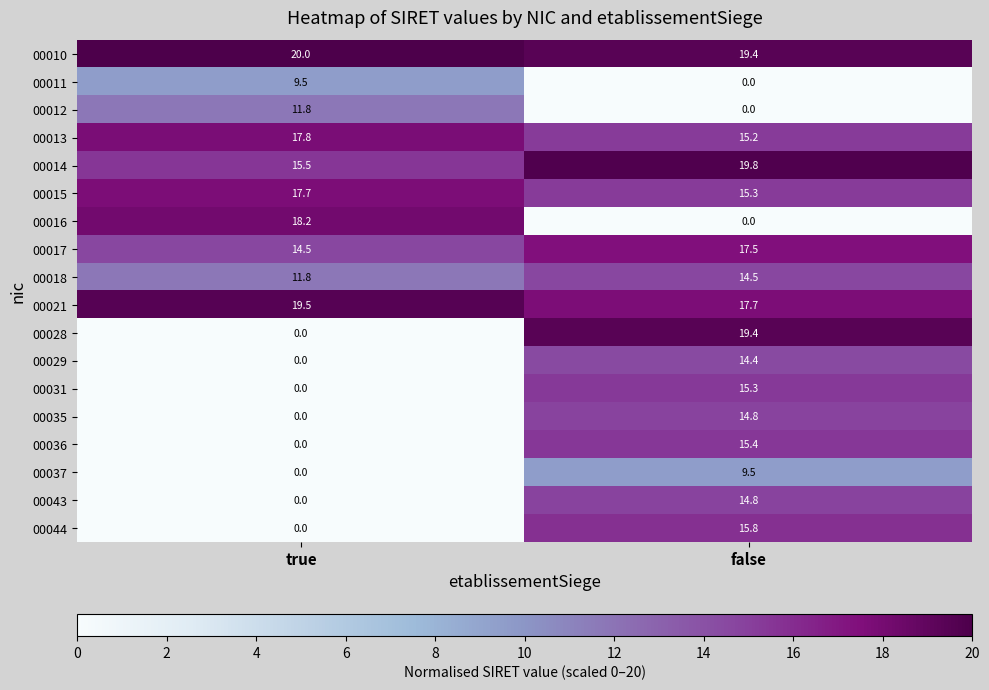

Where does the 00043 series first go above 14?

false